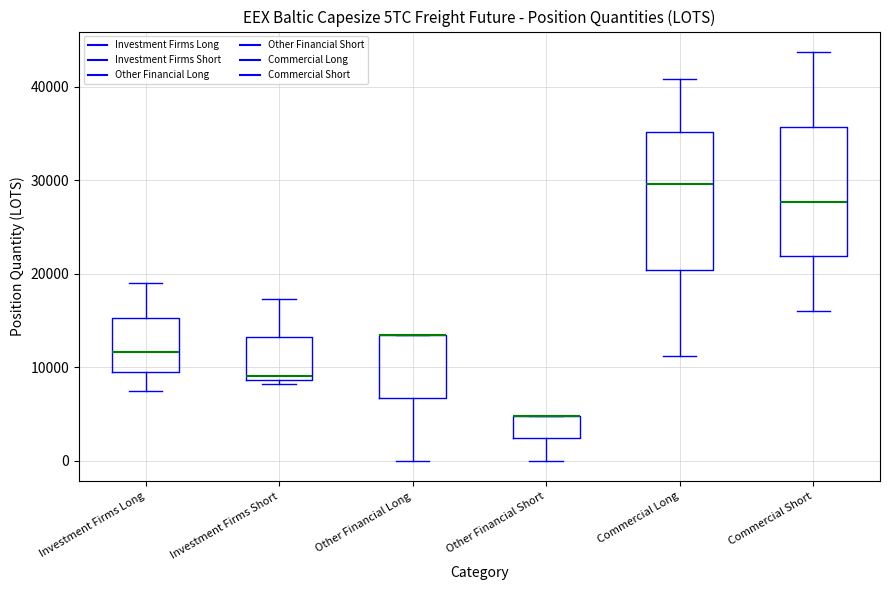

Where is the upper edge of the box for Commercial Short on the y-axis? The values are not printed on the chart, so give them approximately, as read against the axis.

36000